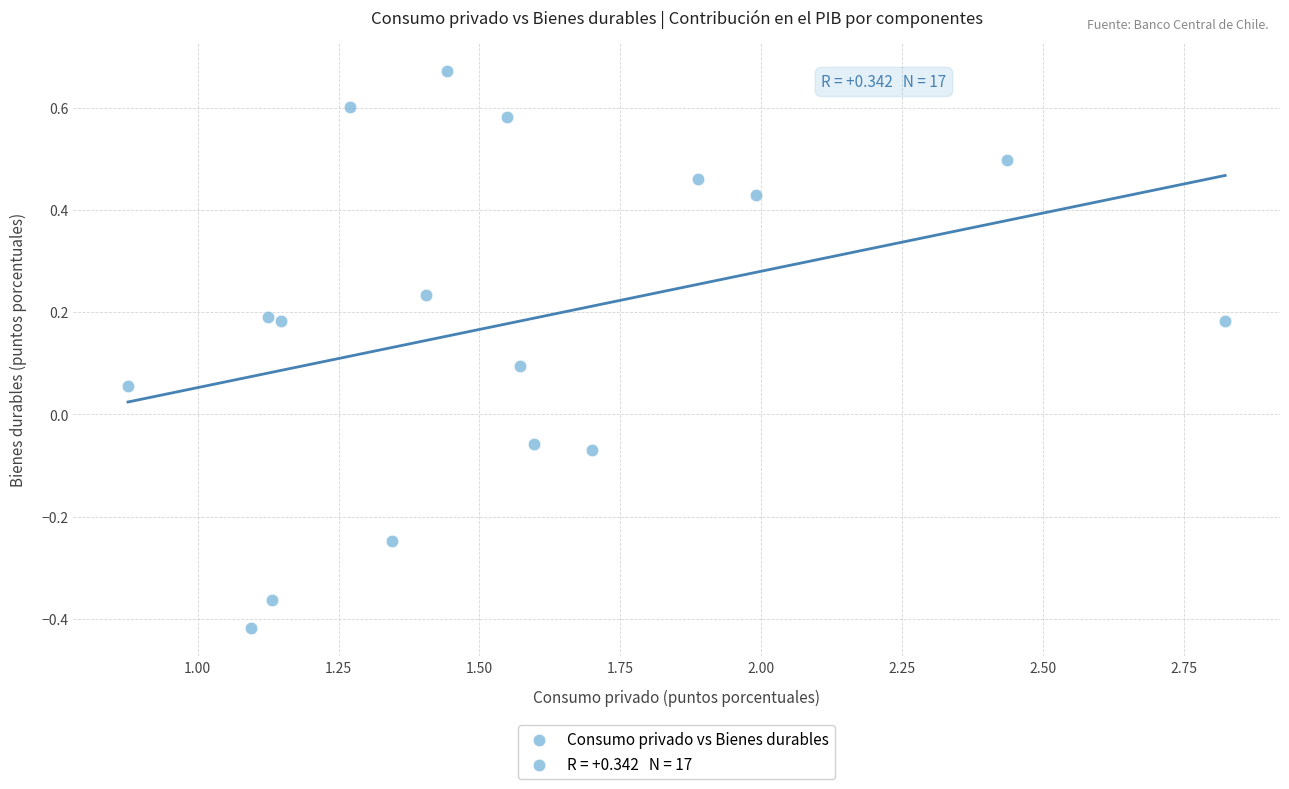

What is the range of Y values (max minus min)?

1.1